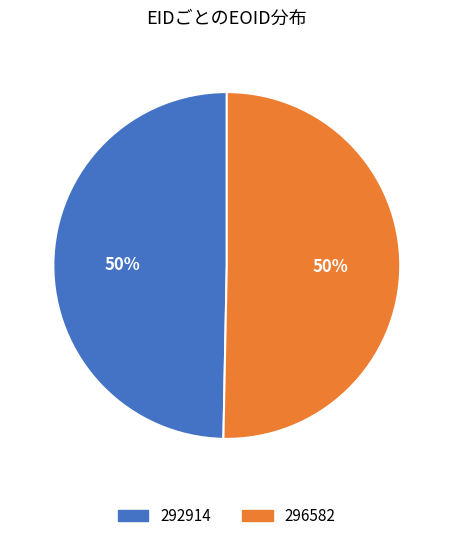

True or false: 296582 accounts for 50% of the total.

True